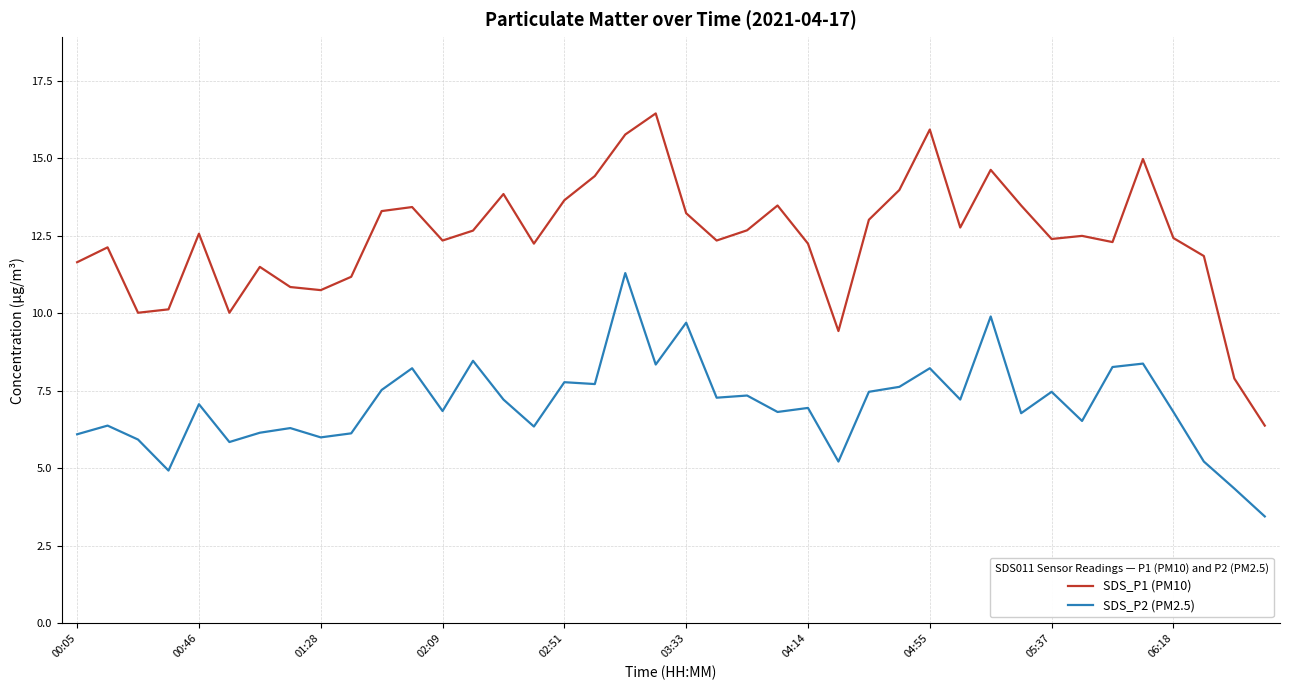

Which series has the widest spread of values?

SDS_P1 (PM10)